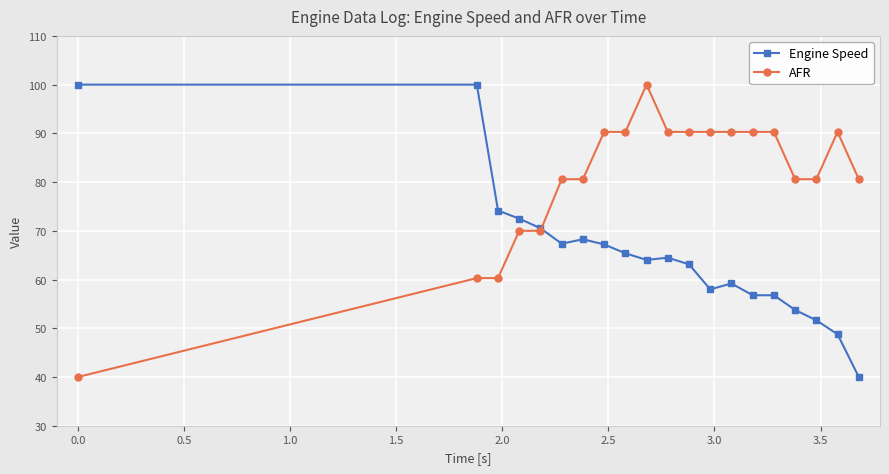

What is the value of the Engine Speed point at the 16th from the left?

56.8